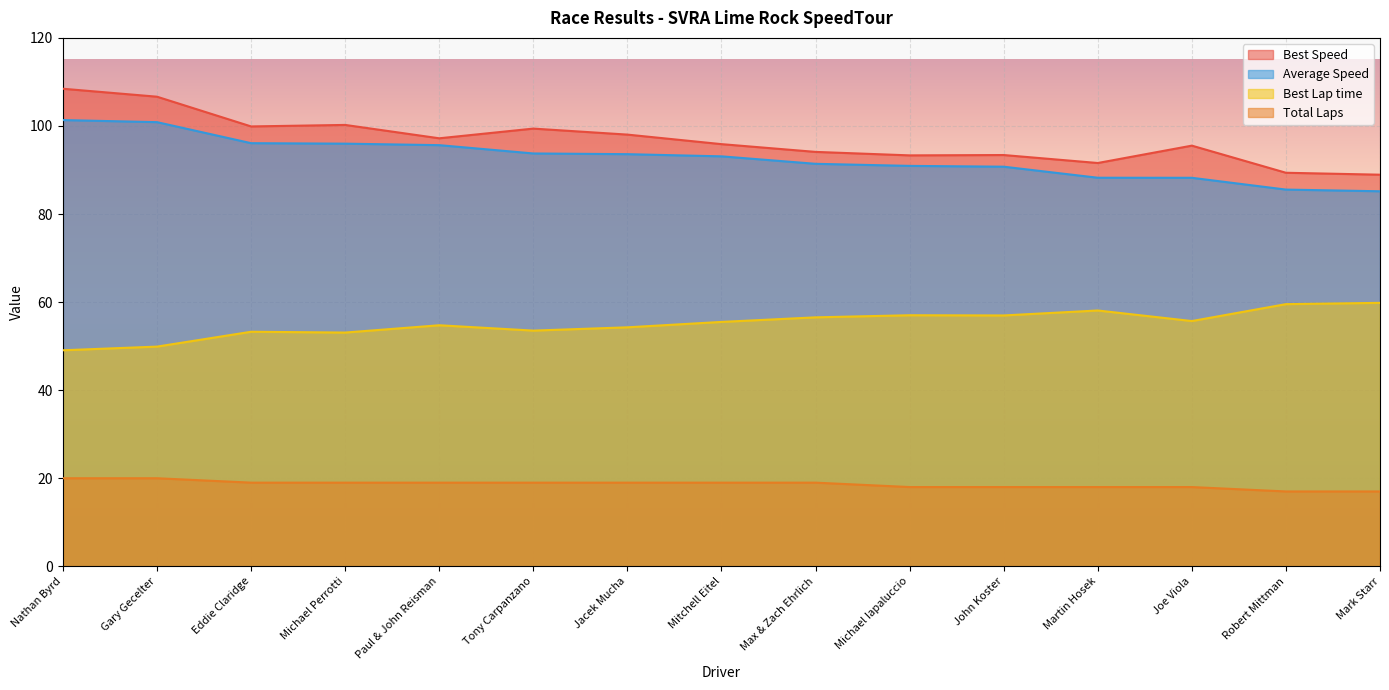

Reading left to right, what are all the values shown in this chart?

Total Laps: Nathan Byrd=20.0	Gary Gecelter=20.0	Eddie Claridge=19.0	Michael Perrotti=19.0	Paul & John Reisman=19.0	Tony Carpanzano=19.0	Jacek Mucha=19.0	Mitchell Eitel=19.0	Max & Zach Ehrlich=19.0	Michael Iapaluccio=18.0	John Koster=18.0	Martin Hosek=18.0	Joe Viola=18.0	Robert Mittman=17.0	Mark Starr=17.0
Best Lap time: Nathan Byrd=49.1	Gary Gecelter=49.9	Eddie Claridge=53.3	Michael Perrotti=53.1	Paul & John Reisman=54.7	Tony Carpanzano=53.5	Jacek Mucha=54.3	Mitchell Eitel=55.5	Max & Zach Ehrlich=56.5	Michael Iapaluccio=57.0	John Koster=57.0	Martin Hosek=58.1	Joe Viola=55.7	Robert Mittman=59.5	Mark Starr=59.8
Best Speed: Nathan Byrd=108.5	Gary Gecelter=106.6	Eddie Claridge=99.9	Michael Perrotti=100.2	Paul & John Reisman=97.2	Tony Carpanzano=99.4	Jacek Mucha=98.0	Mitchell Eitel=95.9	Max & Zach Ehrlich=94.1	Michael Iapaluccio=93.3	John Koster=93.4	Martin Hosek=91.6	Joe Viola=95.5	Robert Mittman=89.4	Mark Starr=88.9
Average Speed: Nathan Byrd=101.3	Gary Gecelter=100.9	Eddie Claridge=96.1	Michael Perrotti=96.0	Paul & John Reisman=95.6	Tony Carpanzano=93.8	Jacek Mucha=93.6	Mitchell Eitel=93.1	Max & Zach Ehrlich=91.4	Michael Iapaluccio=90.9	John Koster=90.8	Martin Hosek=88.2	Joe Viola=88.2	Robert Mittman=85.6	Mark Starr=85.2